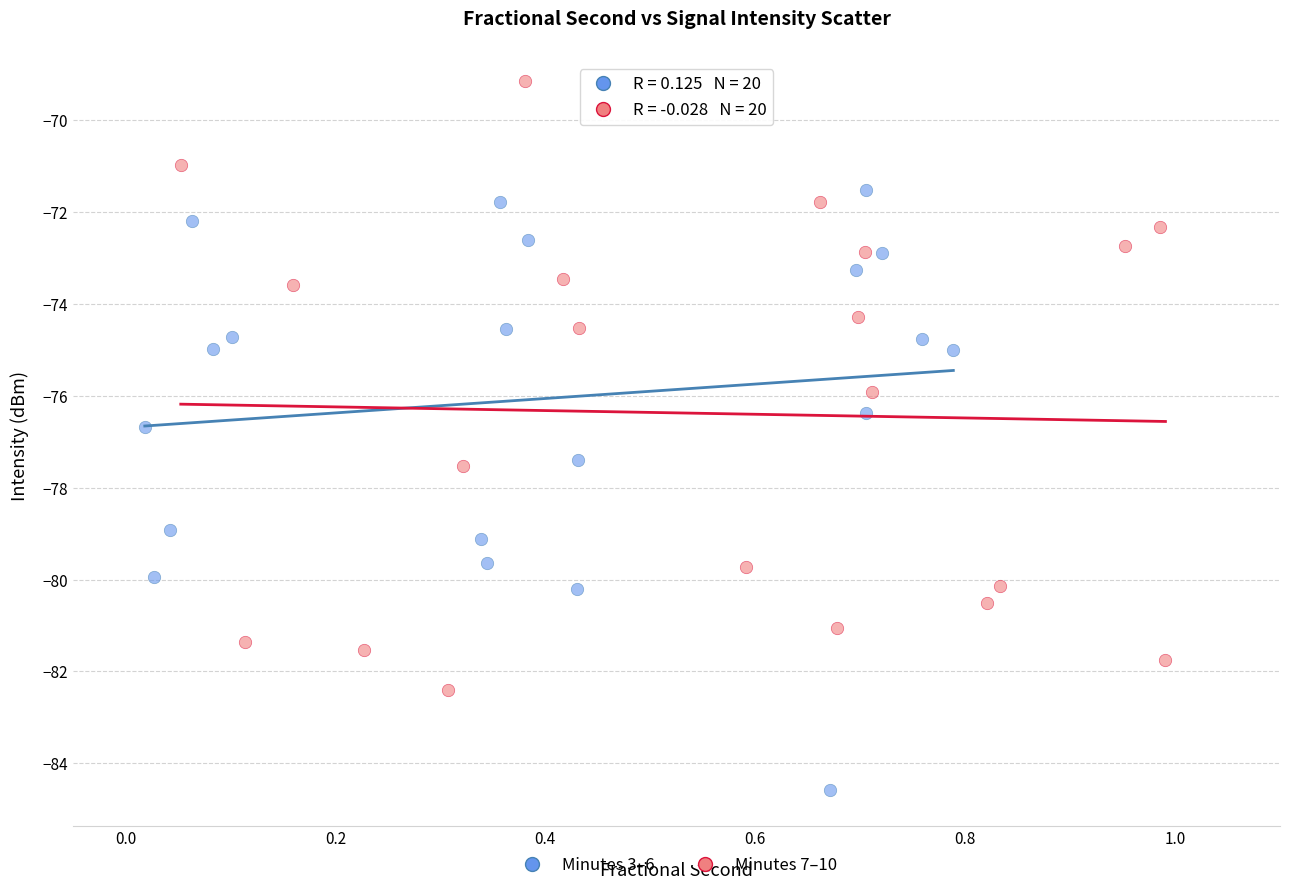

Which series reaches the maximum Y coordinate?

Minutes 7–10